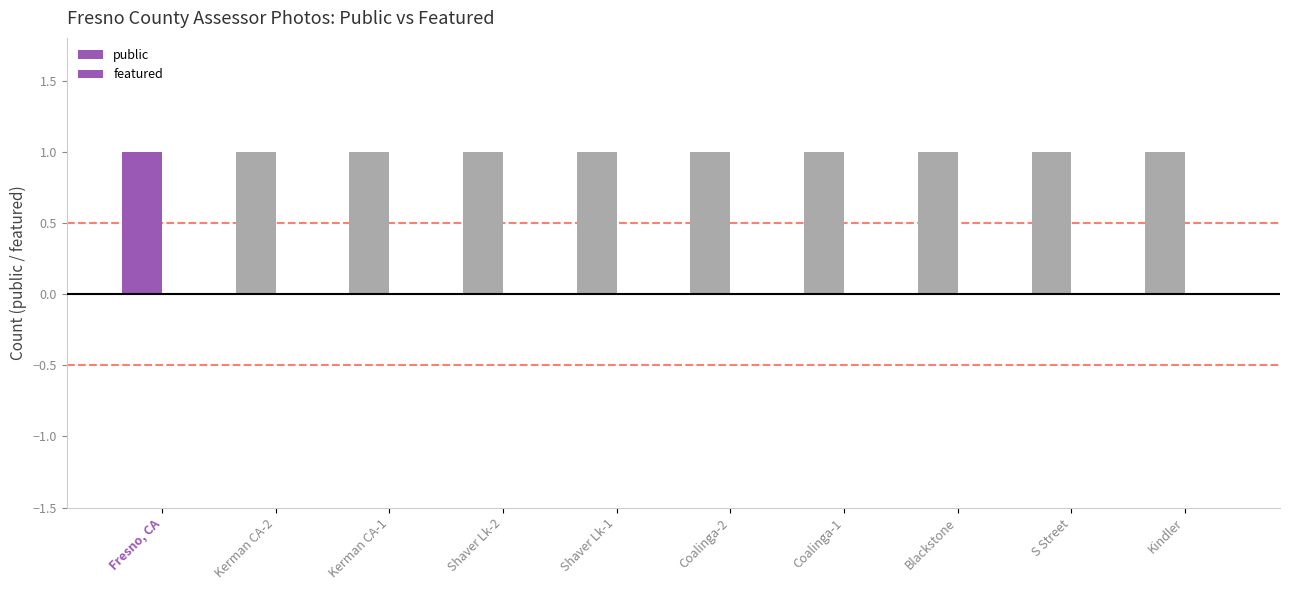

At which label is public closest to 1?

Fresno, CA